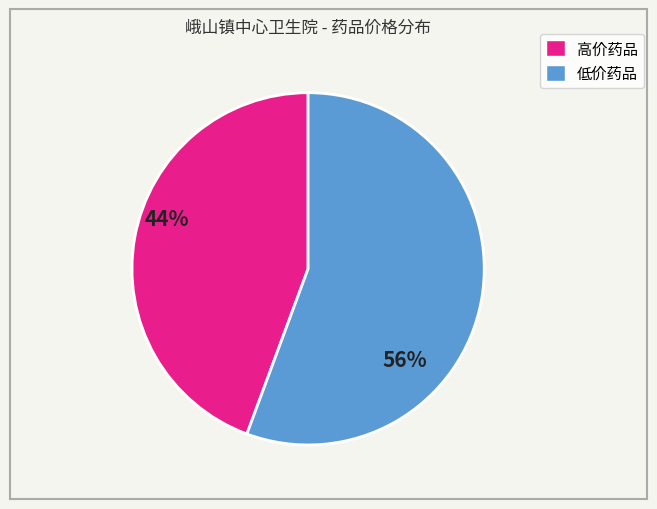

Which category has the smallest portion of the pie?

高价药品